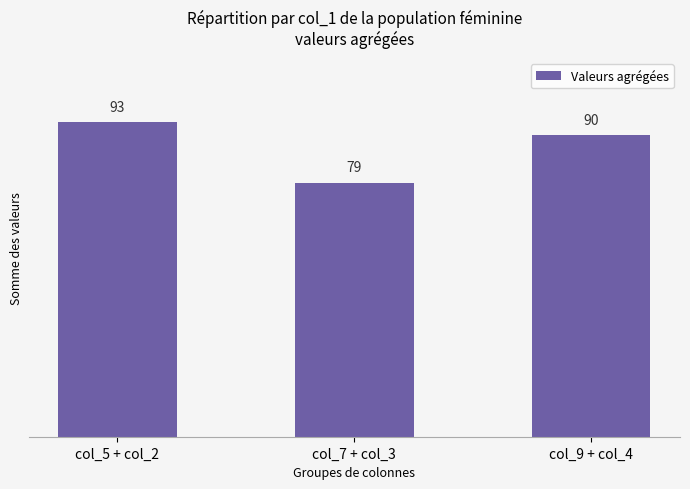

Count the values in the range 79 to 93.

3